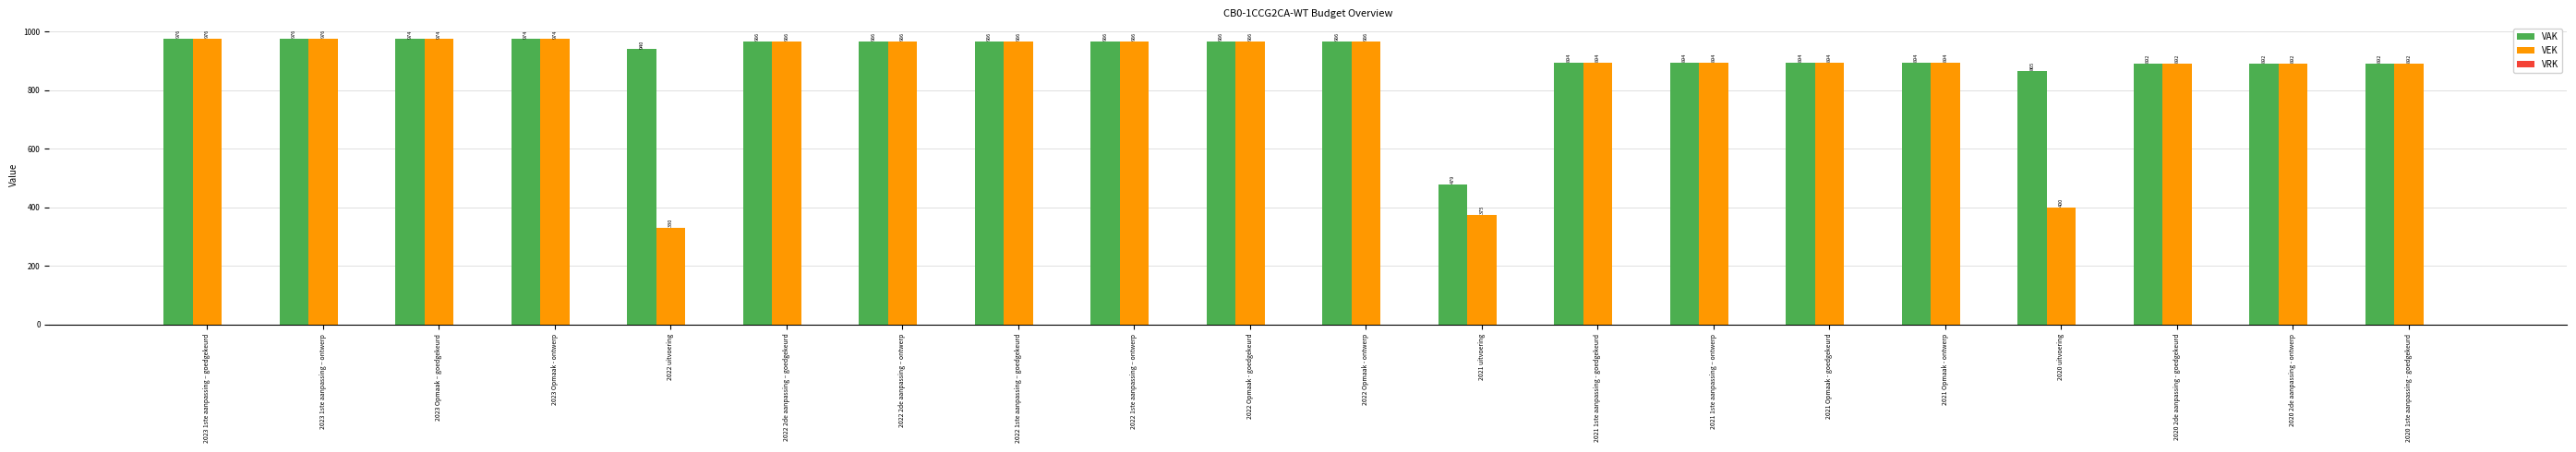

Does the chart contain any negative values?

No